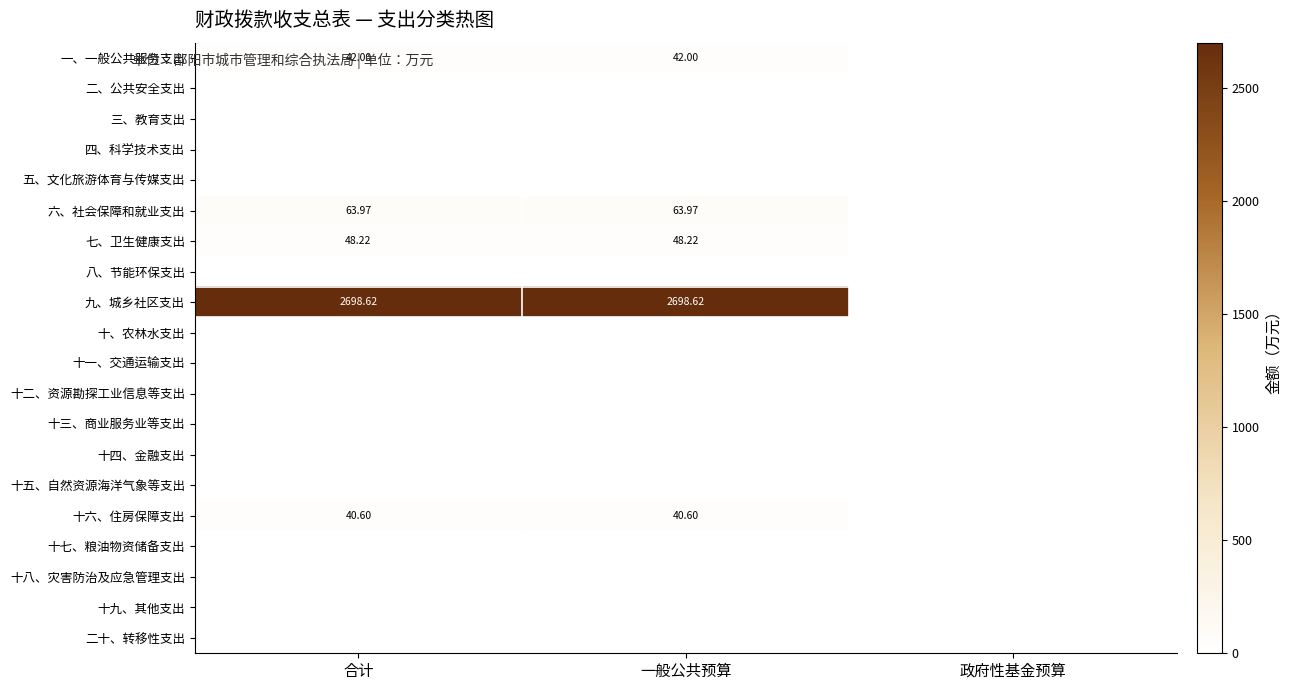

Count the 一、一般公共服务支出 values in the range 0 to 42.

3